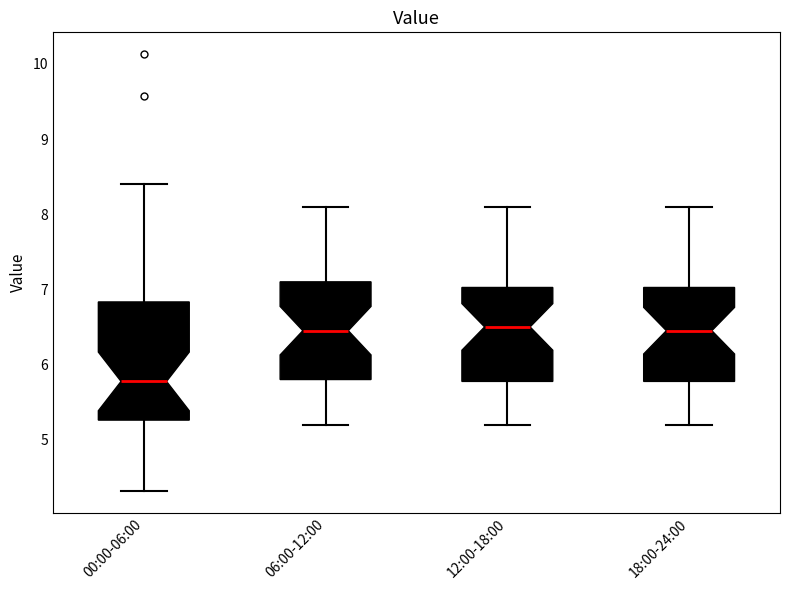

Where does the median line of the box for 18:00-24:00 sit on the y-axis? The values are not printed on the chart, so give them approximately, as read against the axis.

6.5